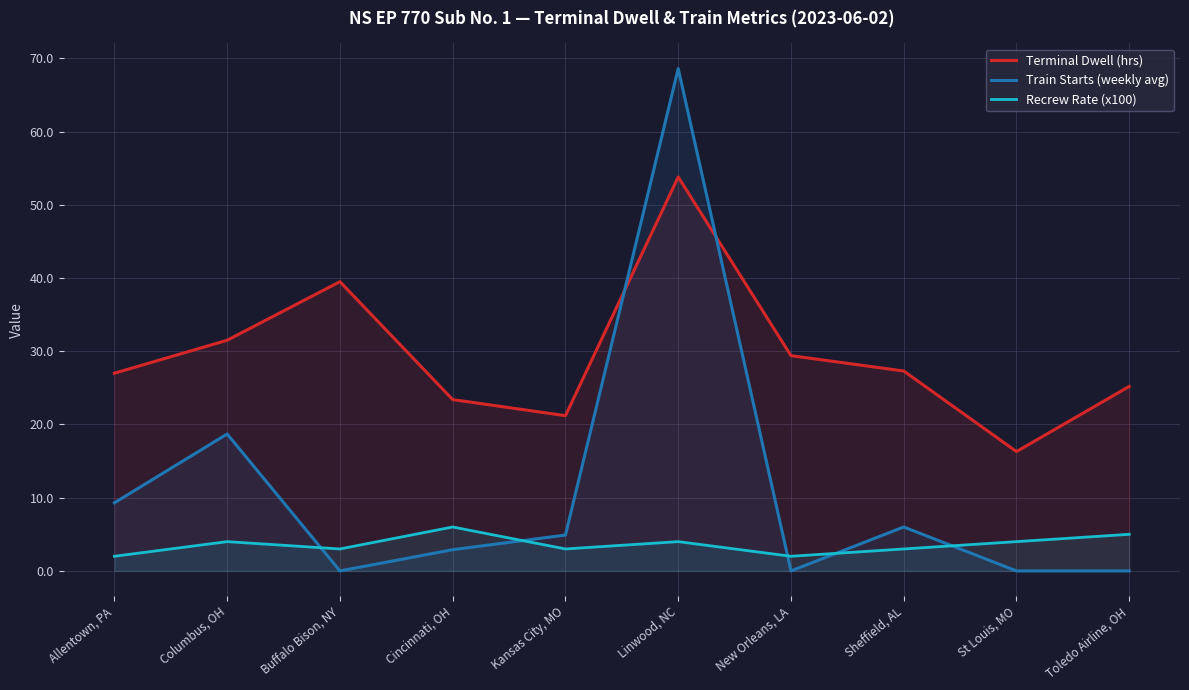

Rank the series at Buffalo Bison, NY from lowest to highest value.

Train Starts (weekly avg), Recrew Rate (x100), Terminal Dwell (hrs)